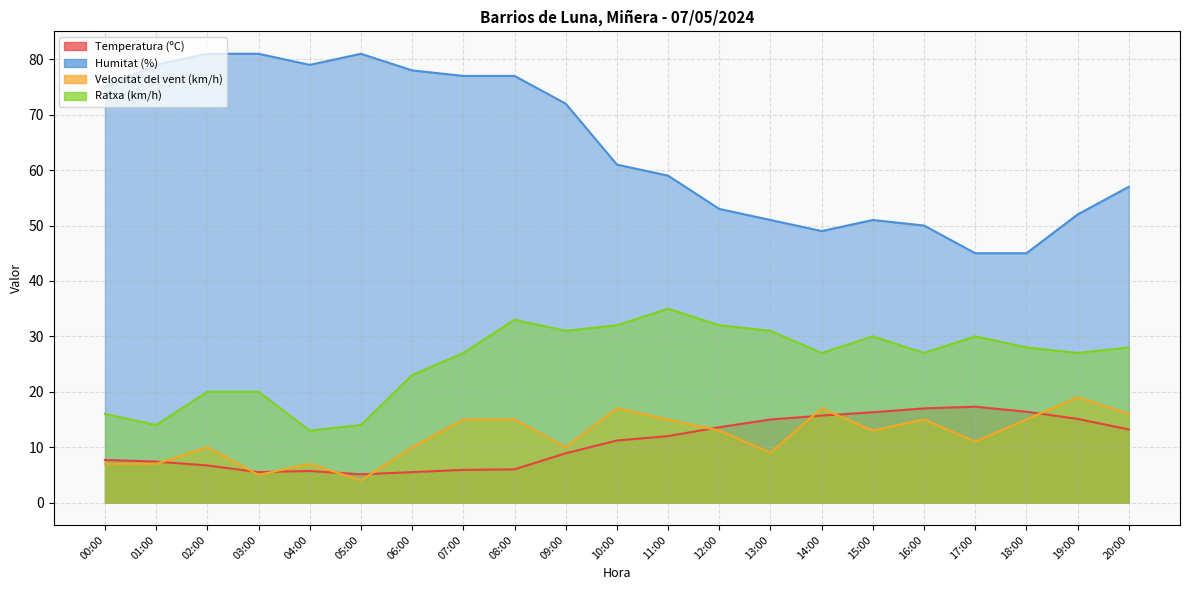

List the labels in order of Ratxa (km/h) value, smallest first.

04:00, 01:00, 05:00, 00:00, 02:00, 03:00, 06:00, 07:00, 14:00, 16:00, 19:00, 18:00, 20:00, 15:00, 17:00, 09:00, 13:00, 10:00, 12:00, 08:00, 11:00